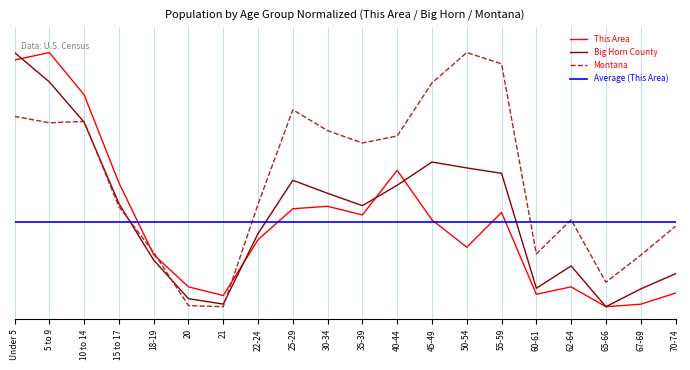

What is the total value across all series at Under 5?

272.0